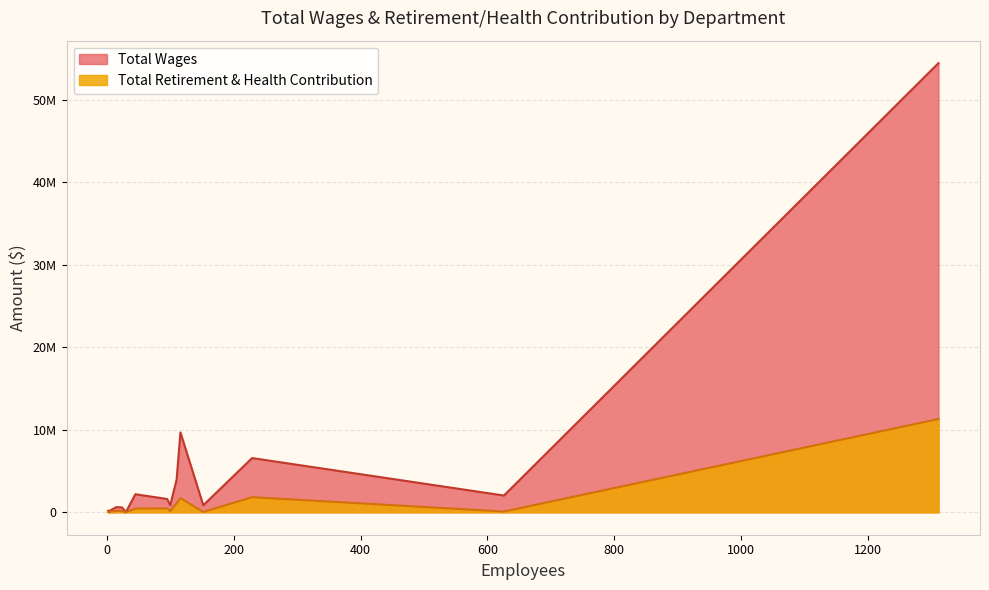

What are all the series names shown in the legend?

Total Wages, Total Retirement & Health Contribution